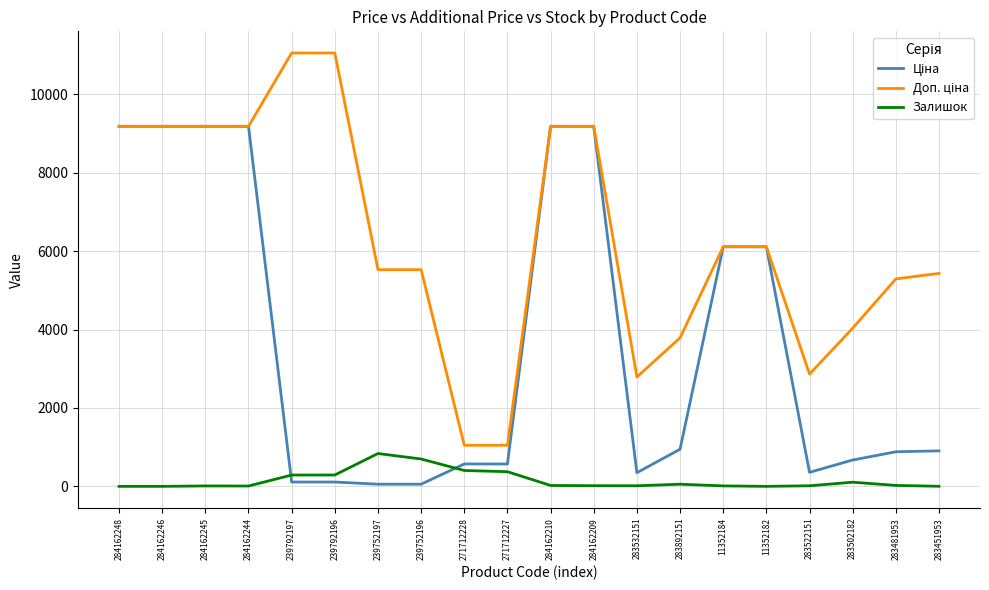

Is it true that Залишок equals 0.0 at 11352182?

True